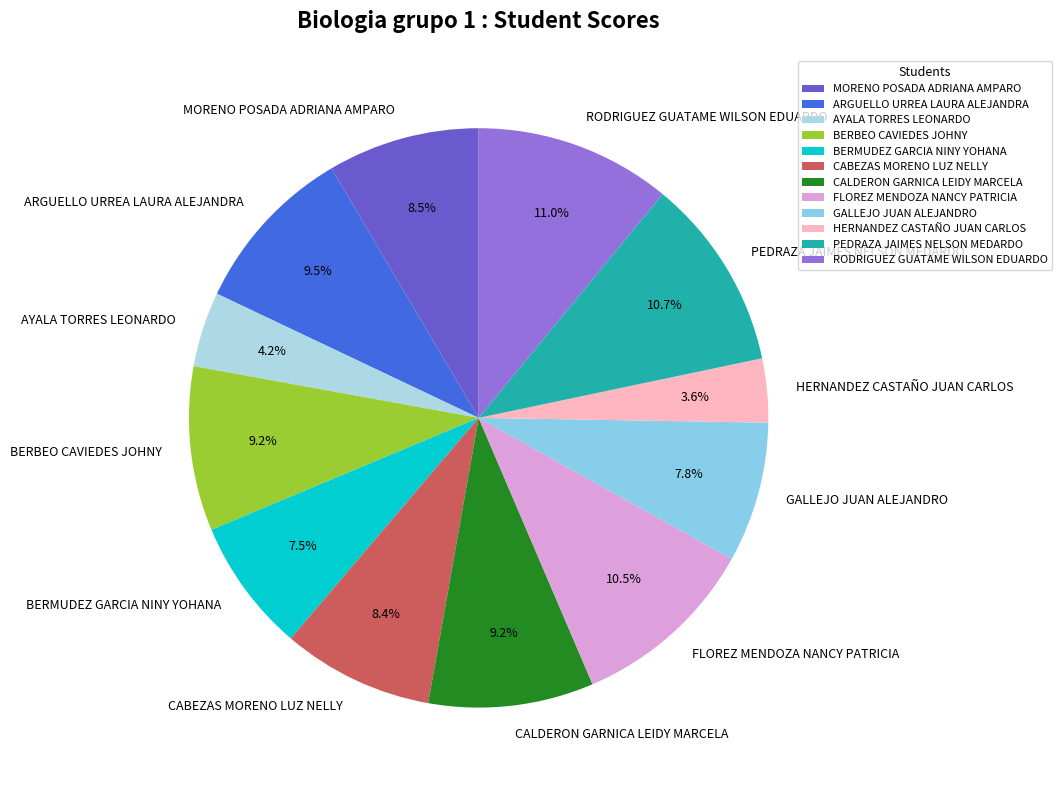

Does RODRIGUEZ GUATAME WILSON EDUARDO account for over 50% of the chart?

No